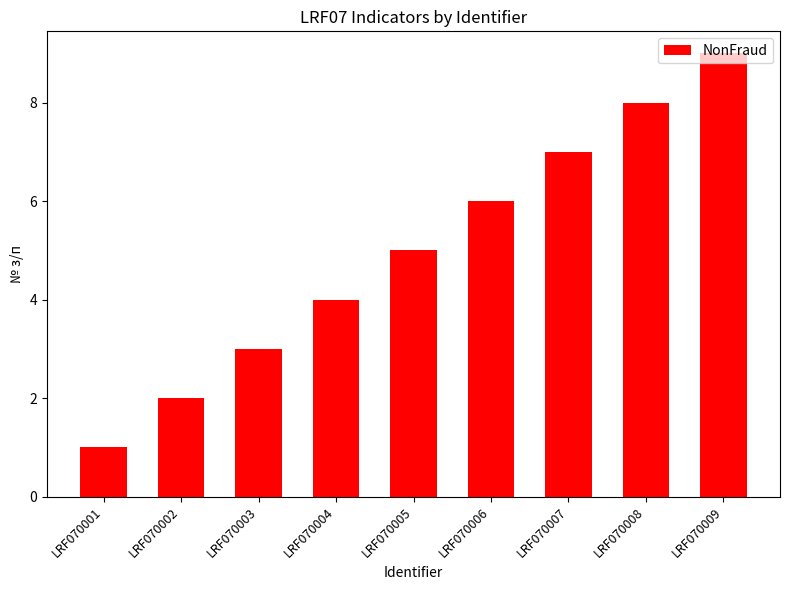

Reading left to right, what are all the values shown in this chart?

1	2	3	4	5	6	7	8	9